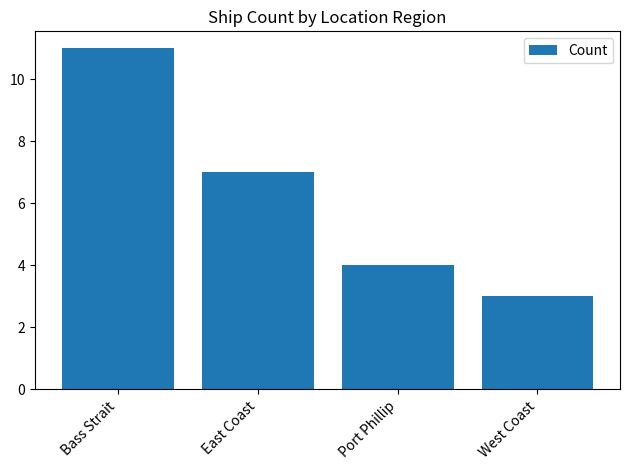

Count the number of data series in this chart.

1